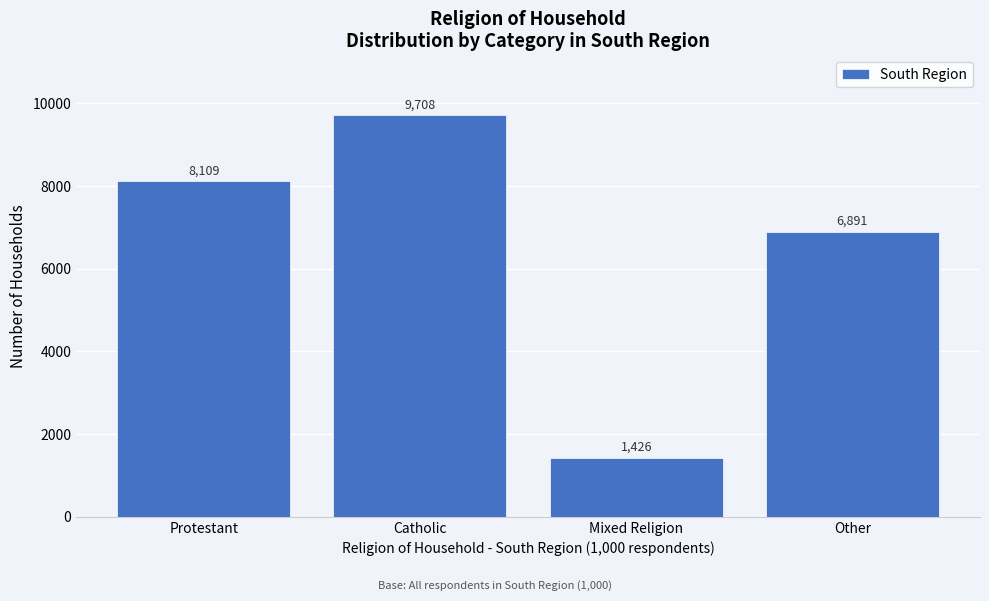

What is the change in value from Mixed Religion to Other?

+5465.0